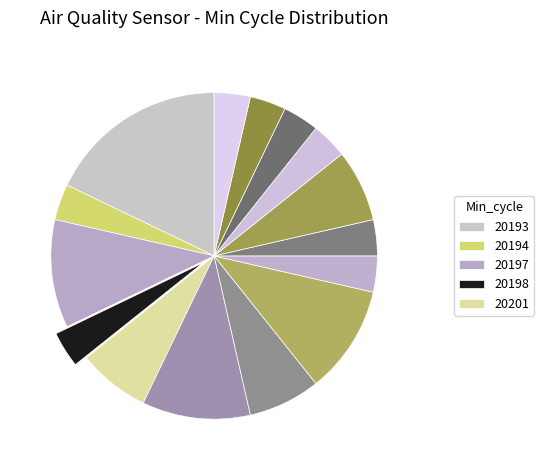

Count the number of slices in the pie.

15